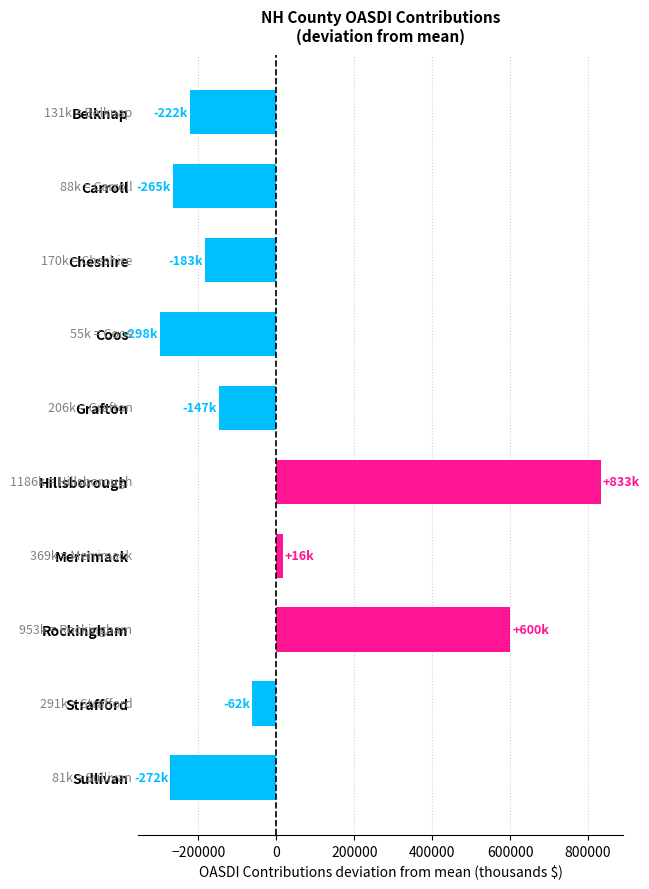

Which has a higher value, Merrimack or Sullivan?

Merrimack